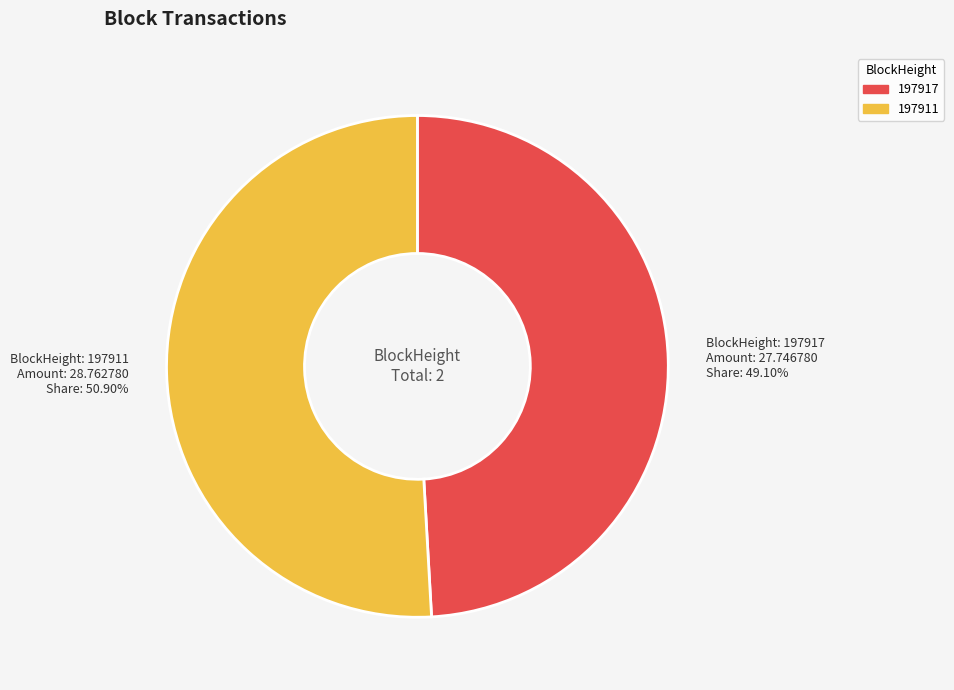

To the nearest percent, what is the combined percentage of 197917 and 197911?

100%